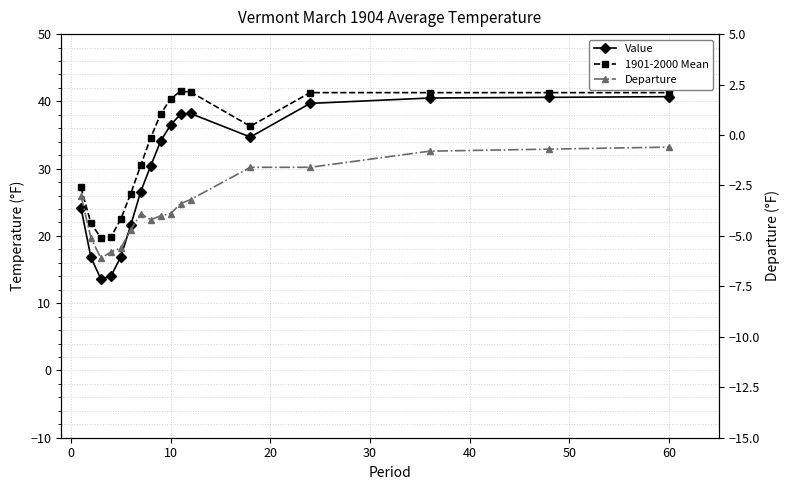

What is the average value of the Departure series?

-3.4